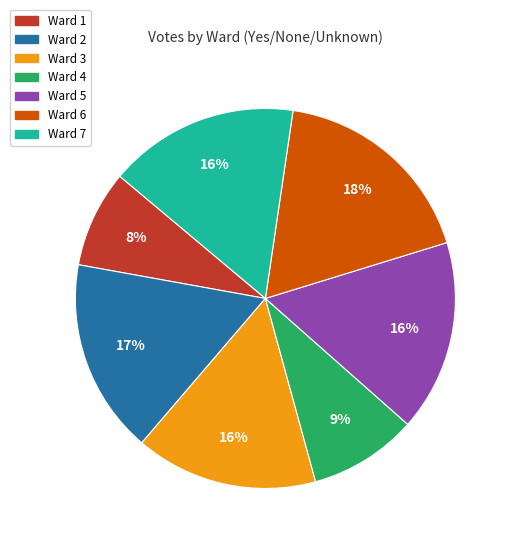

Which slice is the largest?

Ward 6